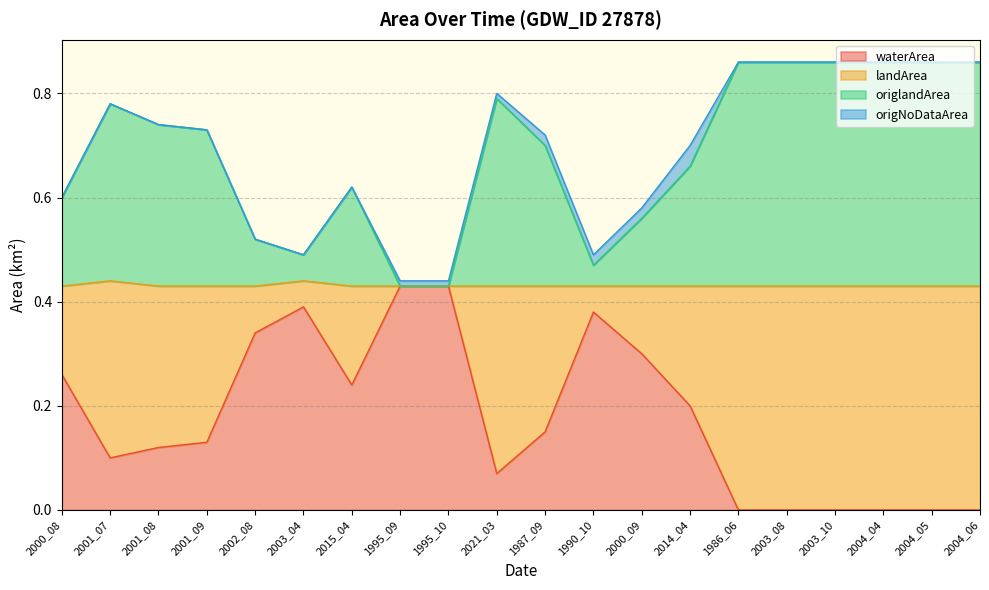

Count the origlandArea values in the range 0 to 1.

20